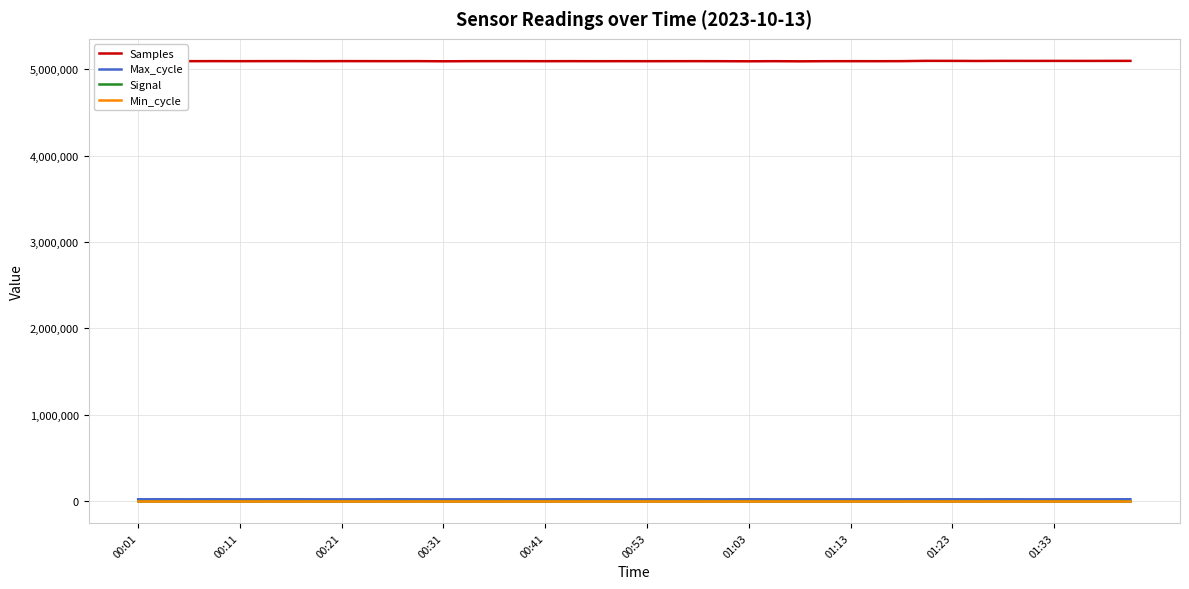

Which series has the largest total across all categories?

Samples